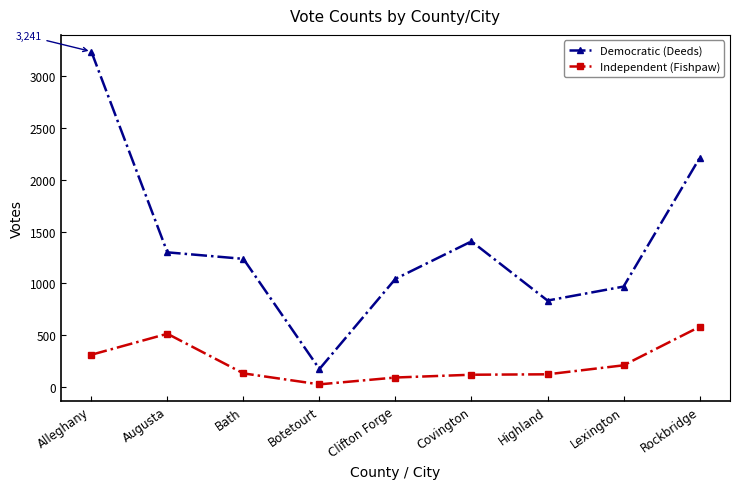

Rank the series by their average value, from lowest to highest.

Independent (Fishpaw), Democratic (Deeds)